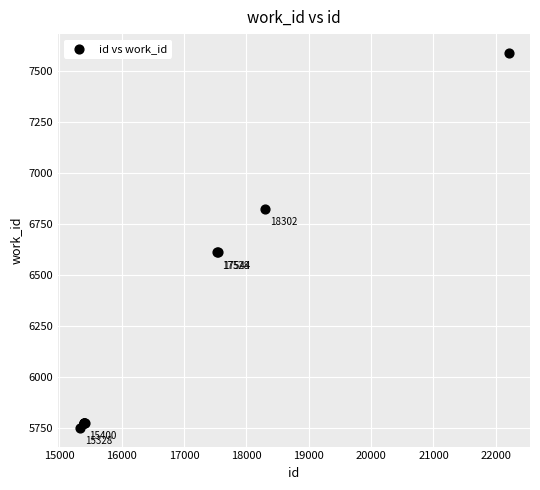

What Y value in the scatter plot is closest to 6670?

6611